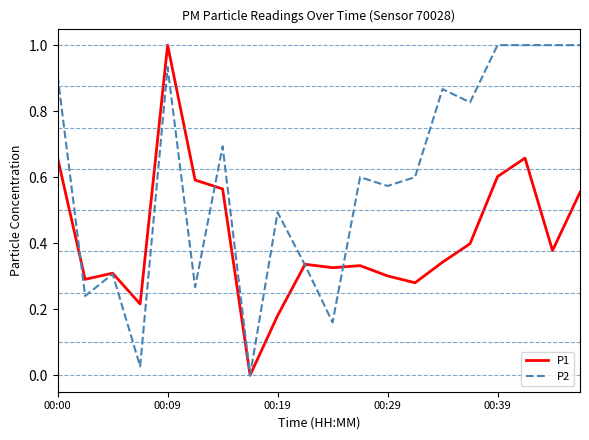

Which series has the largest total across all categories?

P2